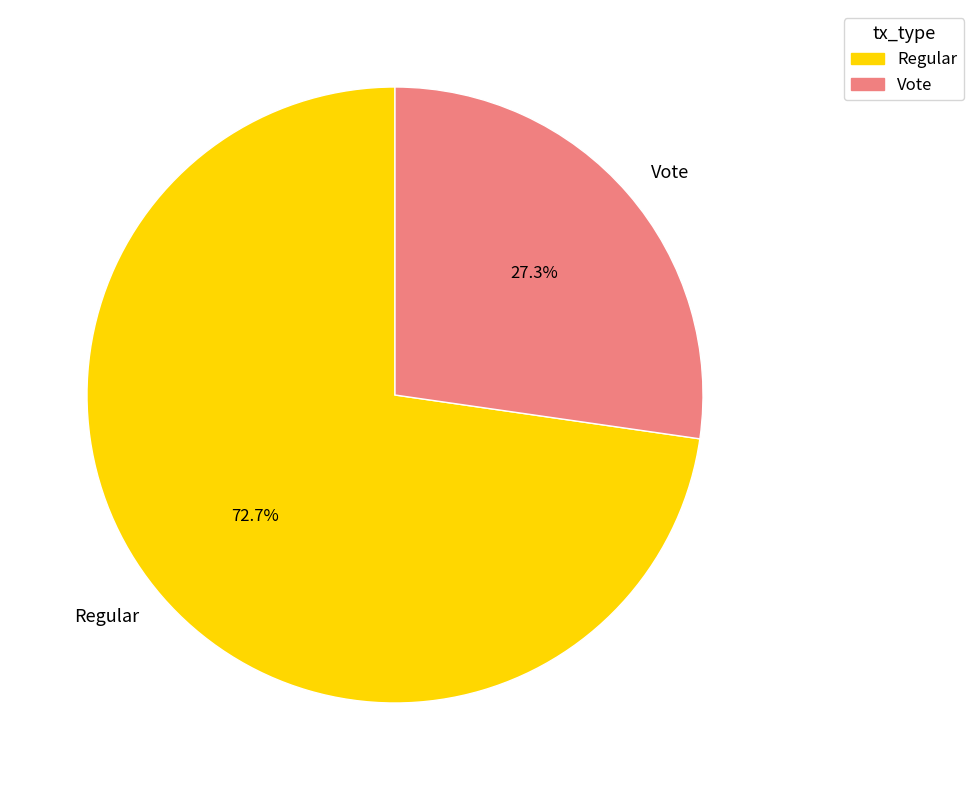

Is it true that Vote is 15% of the pie?

False